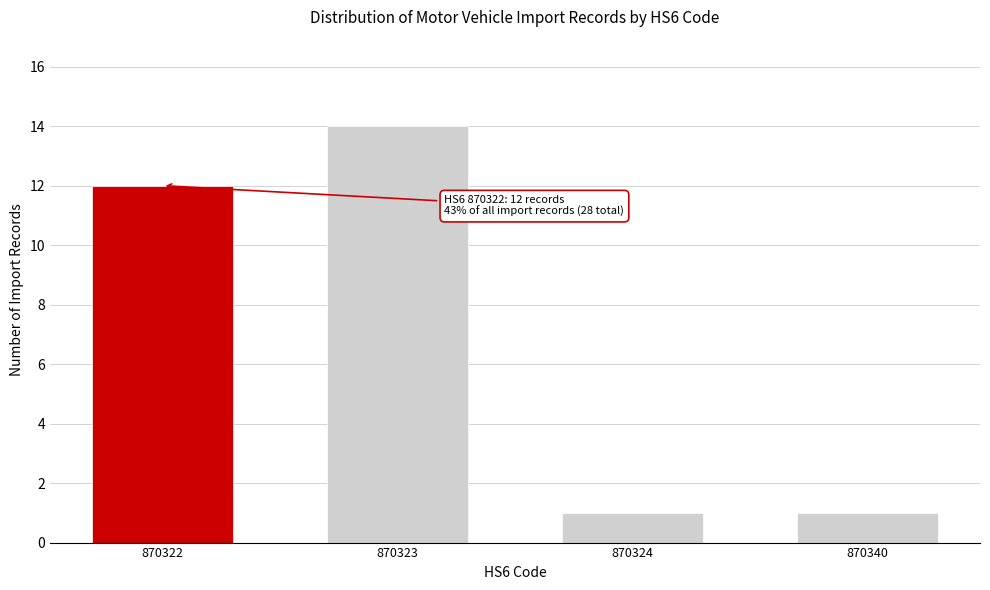

Reading left to right, extract all data points from this chart.

12	14	1	1